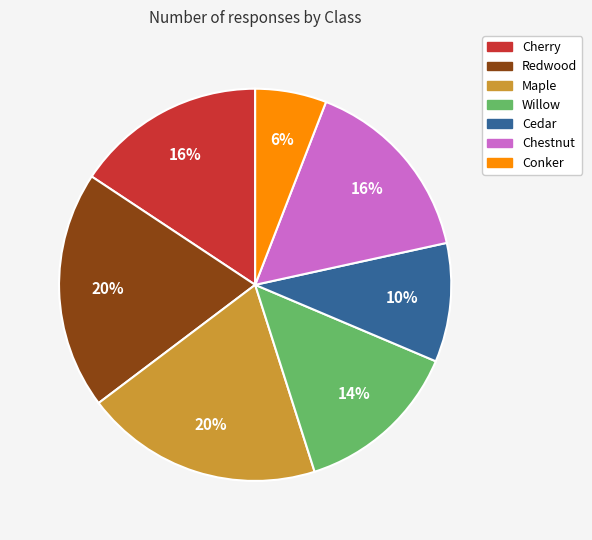

To the nearest percent, what is the combined percentage of Redwood and Maple?

39%